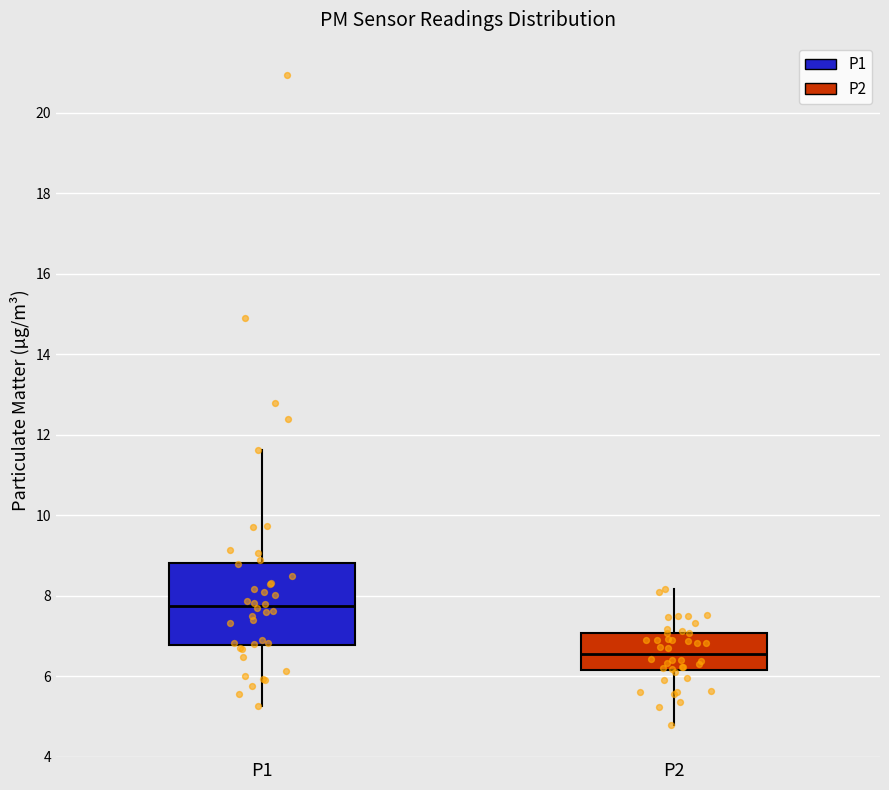

Reading left to right, transcribe this box plot: for each box, give where its median line is, the range the box spans, and where its two whiskers end, as read against the y-axis. The values are not printed on the chart, so give them approximately, as read against the axis.

P1: median 7.8, box 6.8 to 8.8, whiskers 5.2 to 11.6
P2: median 6.6, box 6.2 to 7.0, whiskers 4.8 to 8.2